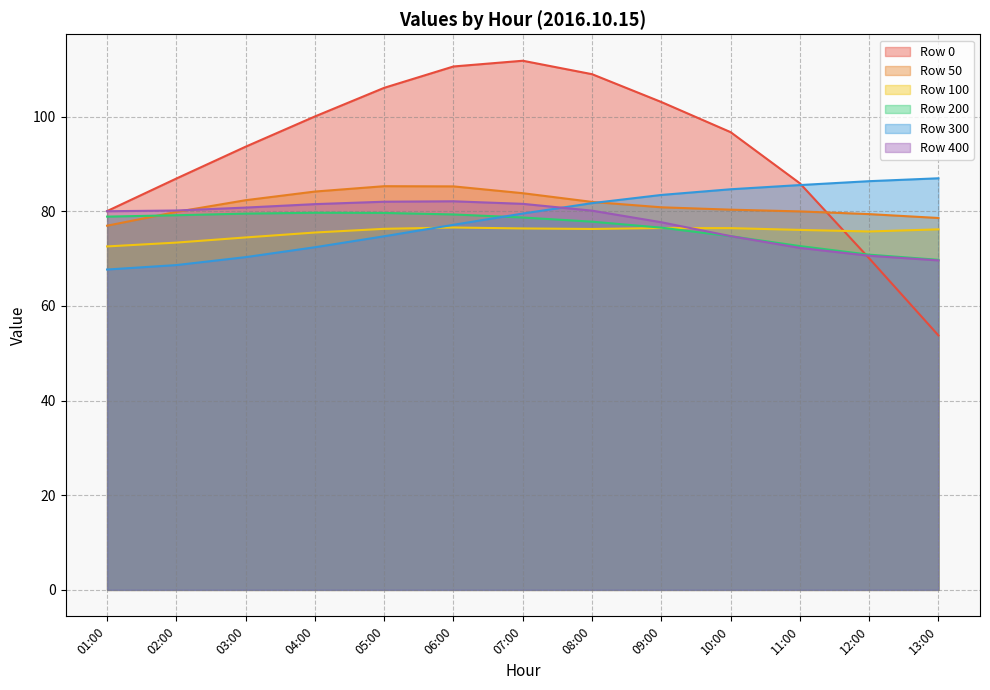

At which category is the sum across all series the highest?

07:00